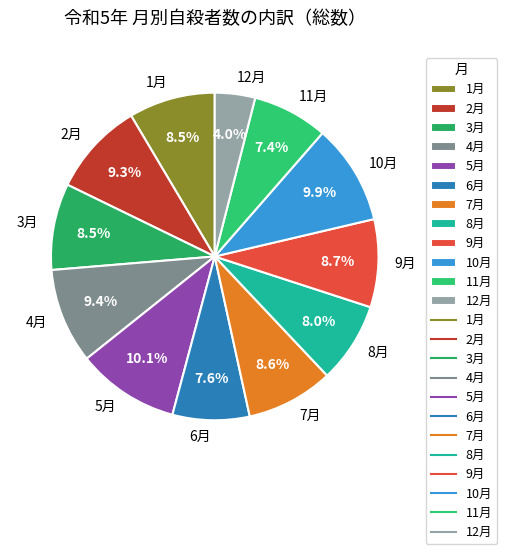

Does 12月 account for over 50% of the chart?

No